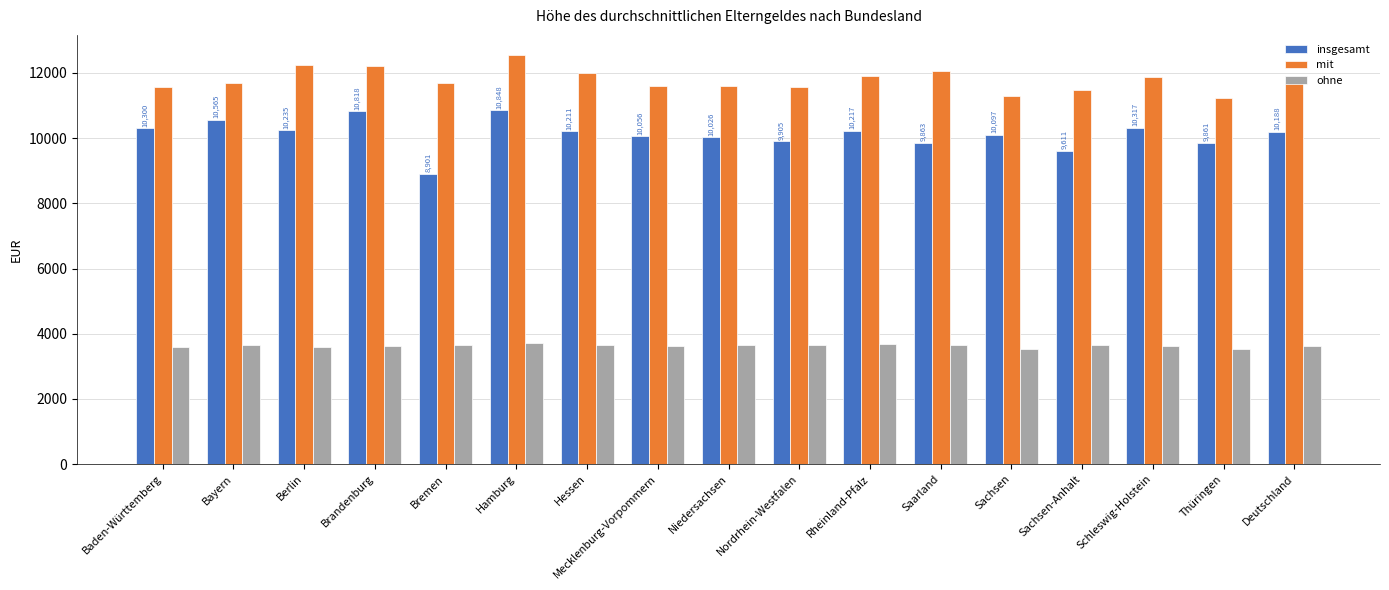

At Bremen, list the series in order from smallest to largest.

ohne, insgesamt, mit